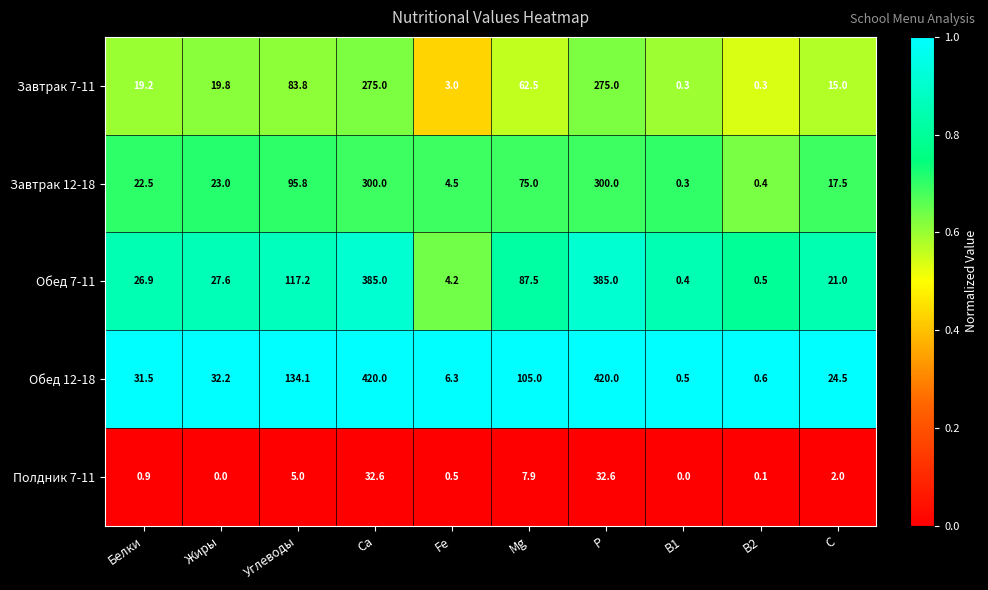

What is the maximum value shown in the chart?

420.0